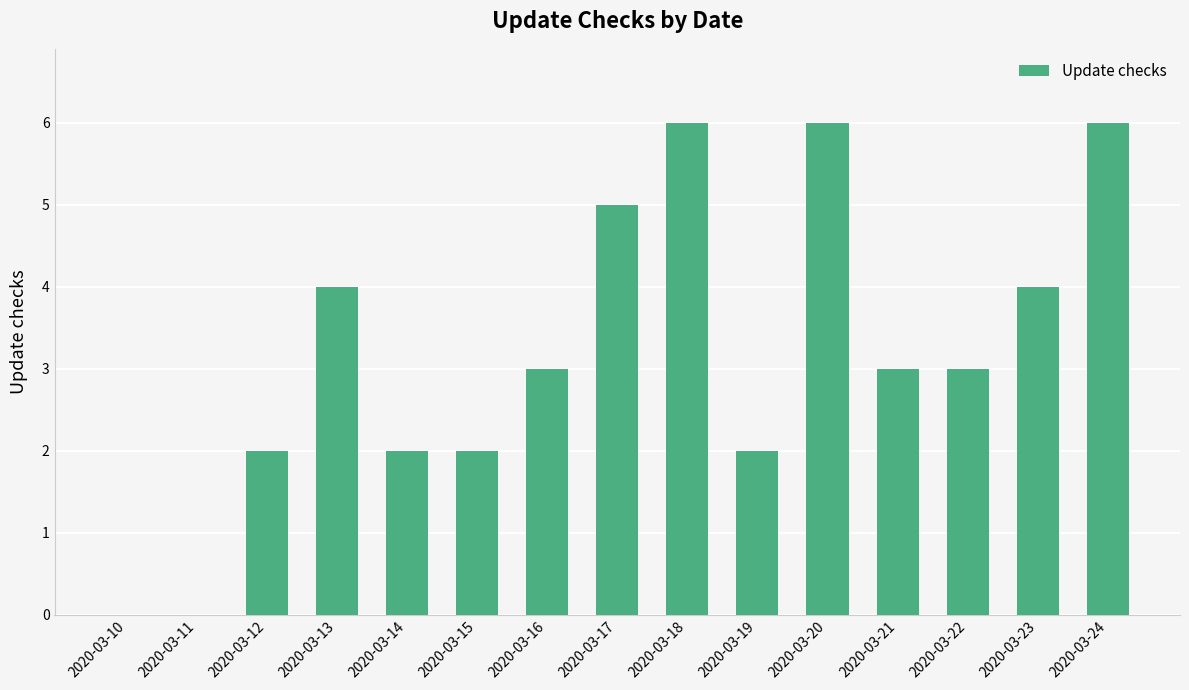

Does the chart contain stacked bars?

No